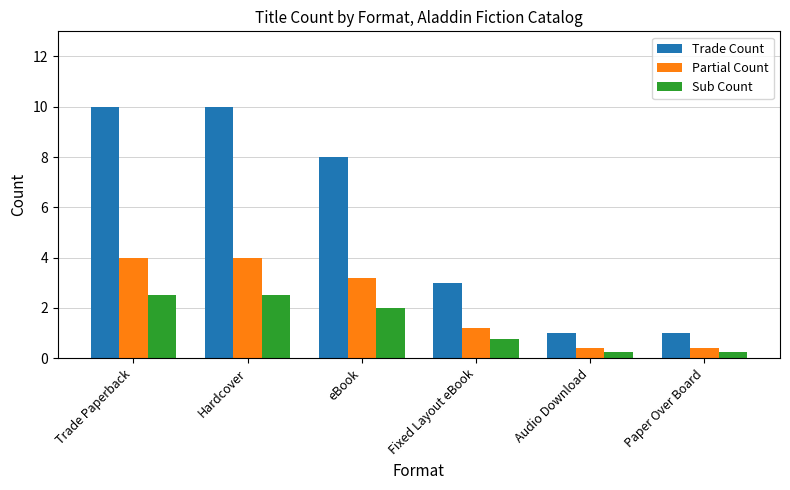

What is the total value across all series at Fixed Layout eBook?

5.0